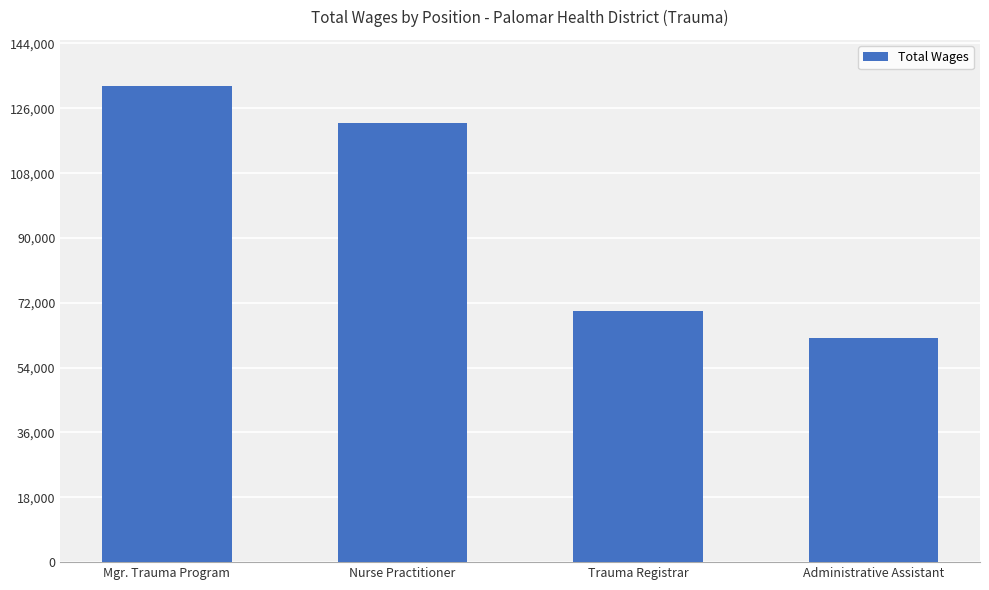

How many distinct data groups are displayed?

1